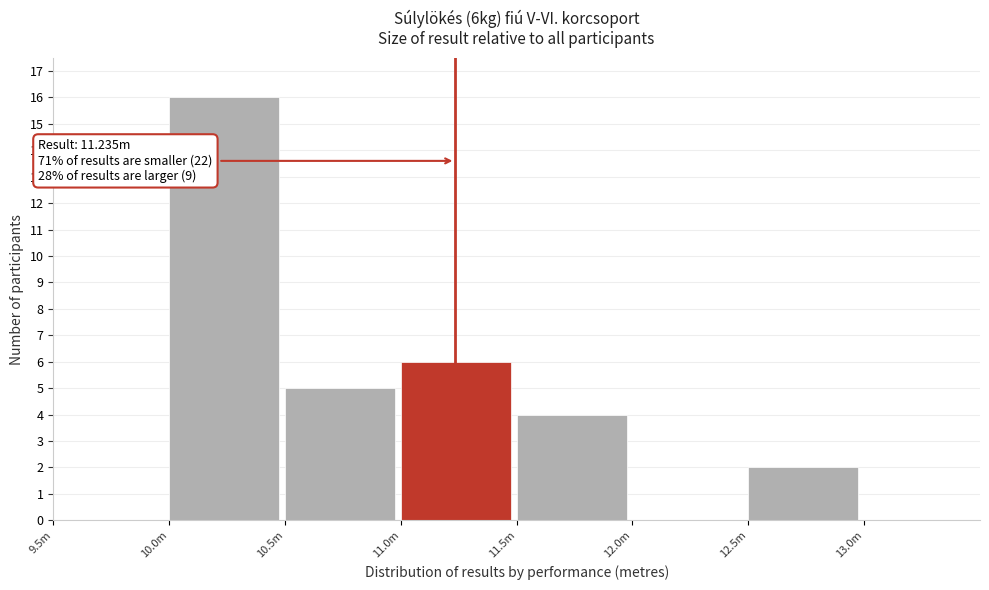

Reading left to right, extract all data points from this chart.

9.5m=0	10.0m=16	10.5m=5	11.0m=6	11.5m=4	12.0m=0	12.5m=2	13.0m=0